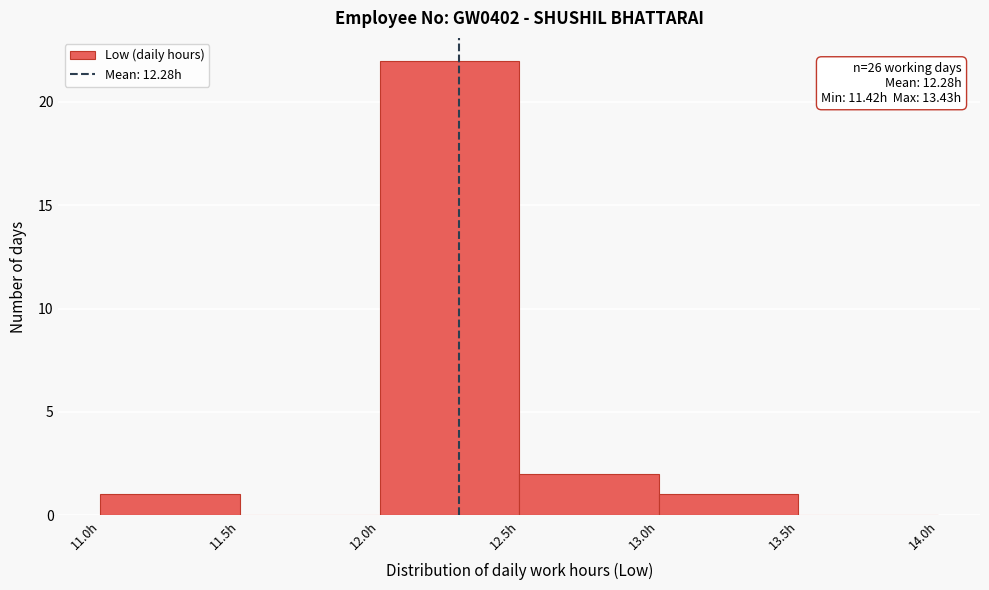

Which range on the x-axis has the tallest bar?

12.0 to 12.5